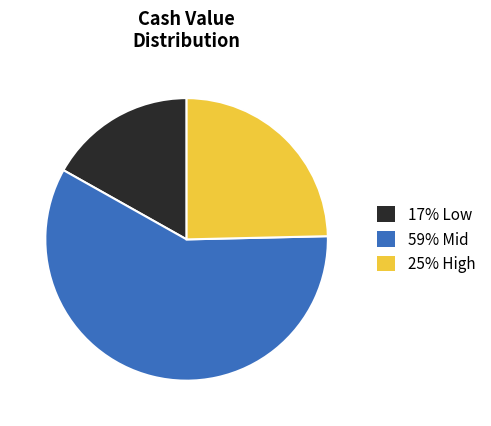

Count the number of slices in the pie.

3